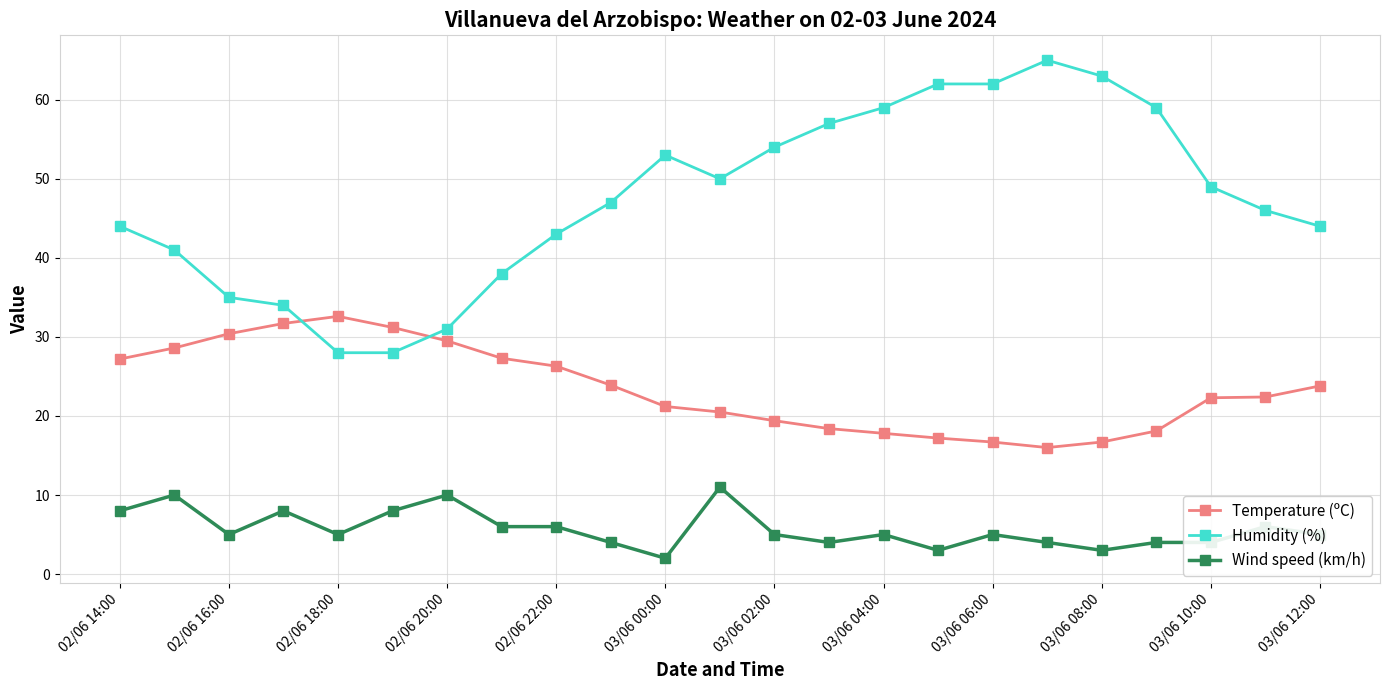

What is the smallest value displayed?

2.0